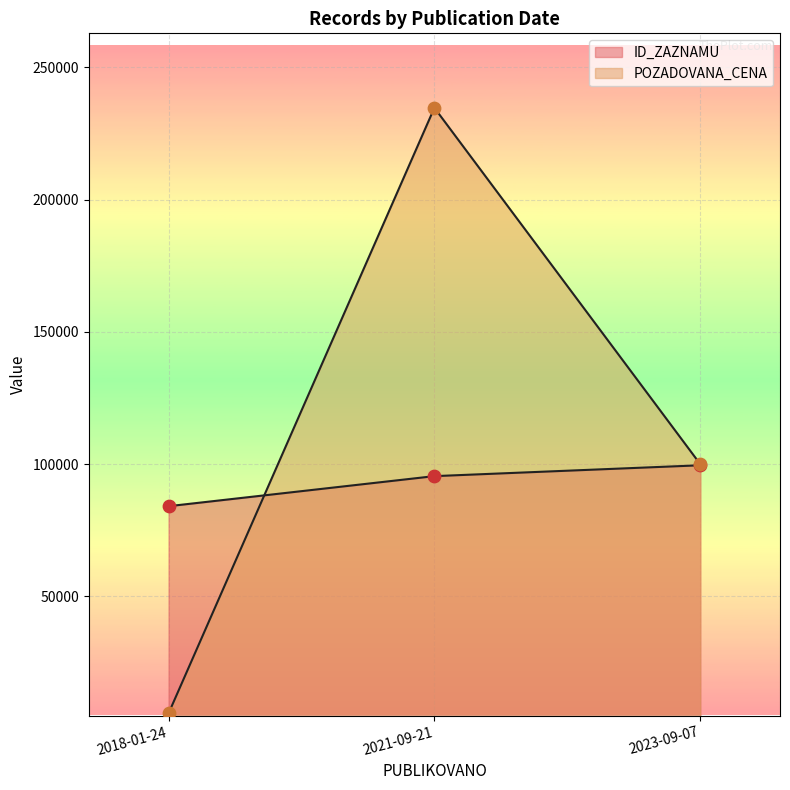

Which series reaches the maximum Y coordinate?

POZADOVANA_CENA